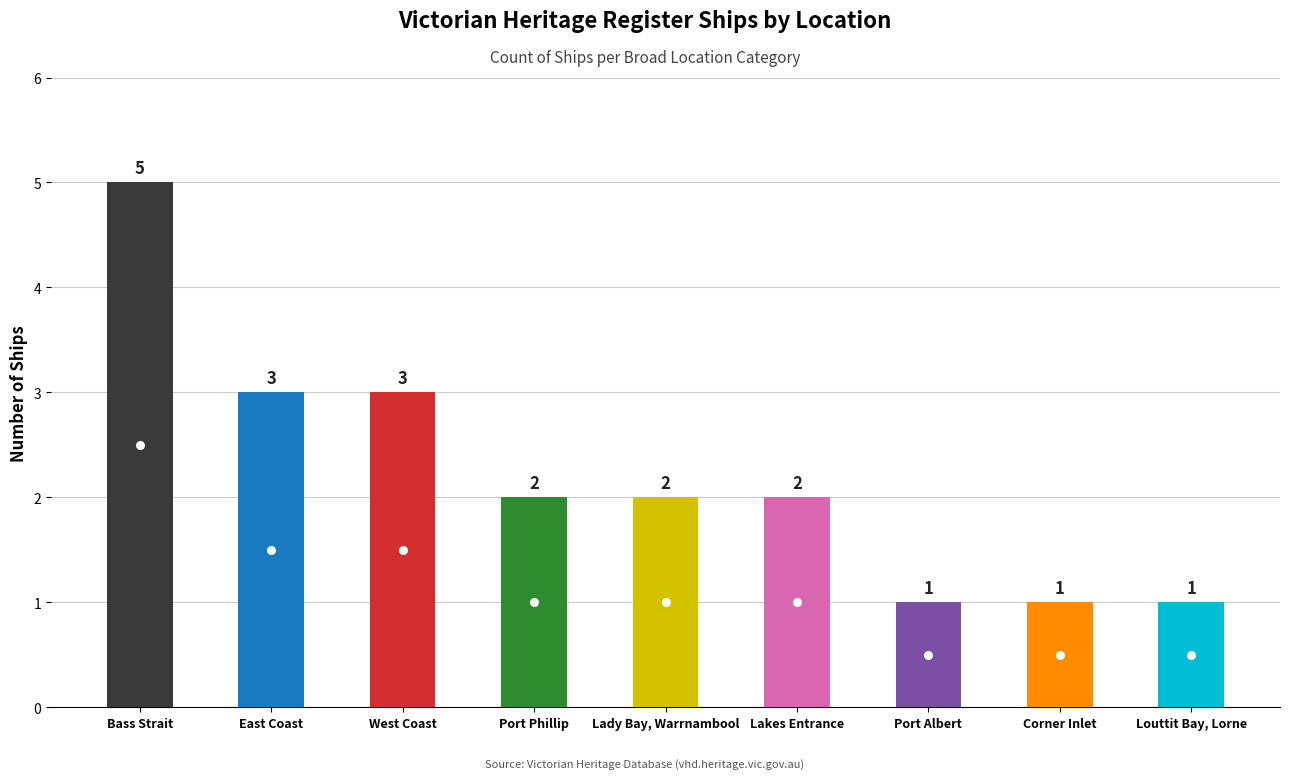

At which category does the chart reach its peak across all series?

Bass Strait